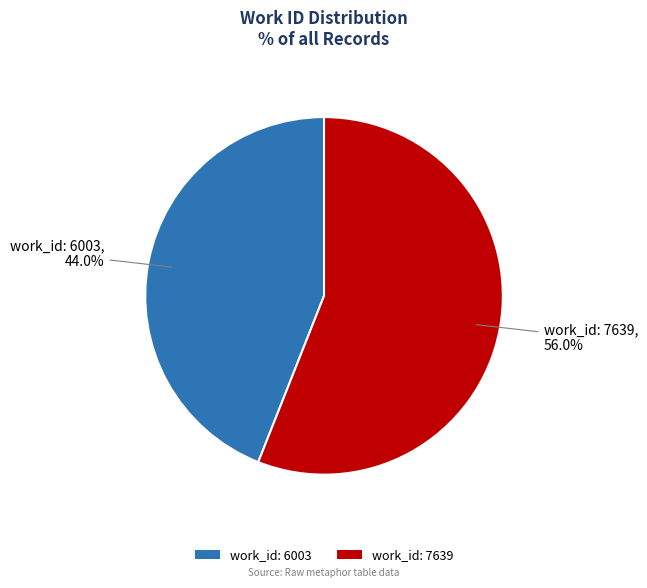

Which slice is the largest?

work_id: 7639